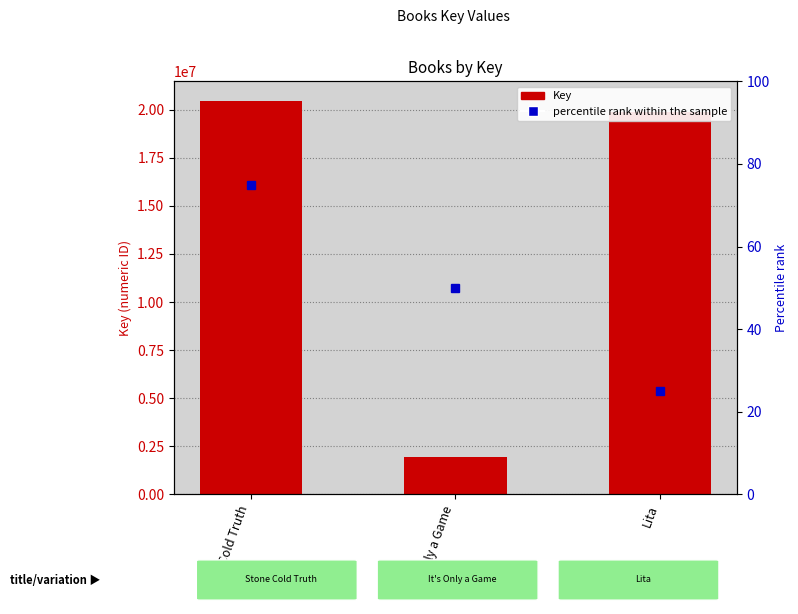

Approximately how many times larger is the value at Stone Cold Truth compared to Lita?

1.0